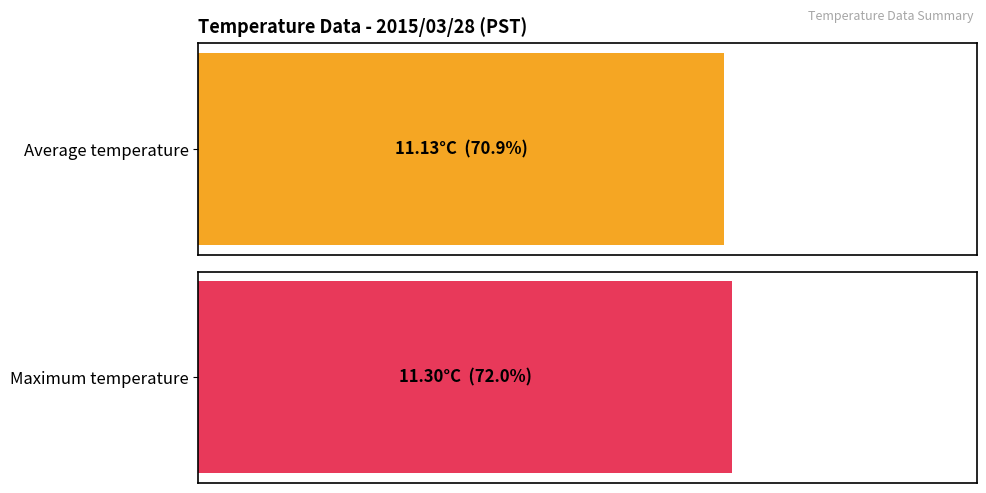

What is the difference between the highest and lowest values at 2?

0.2